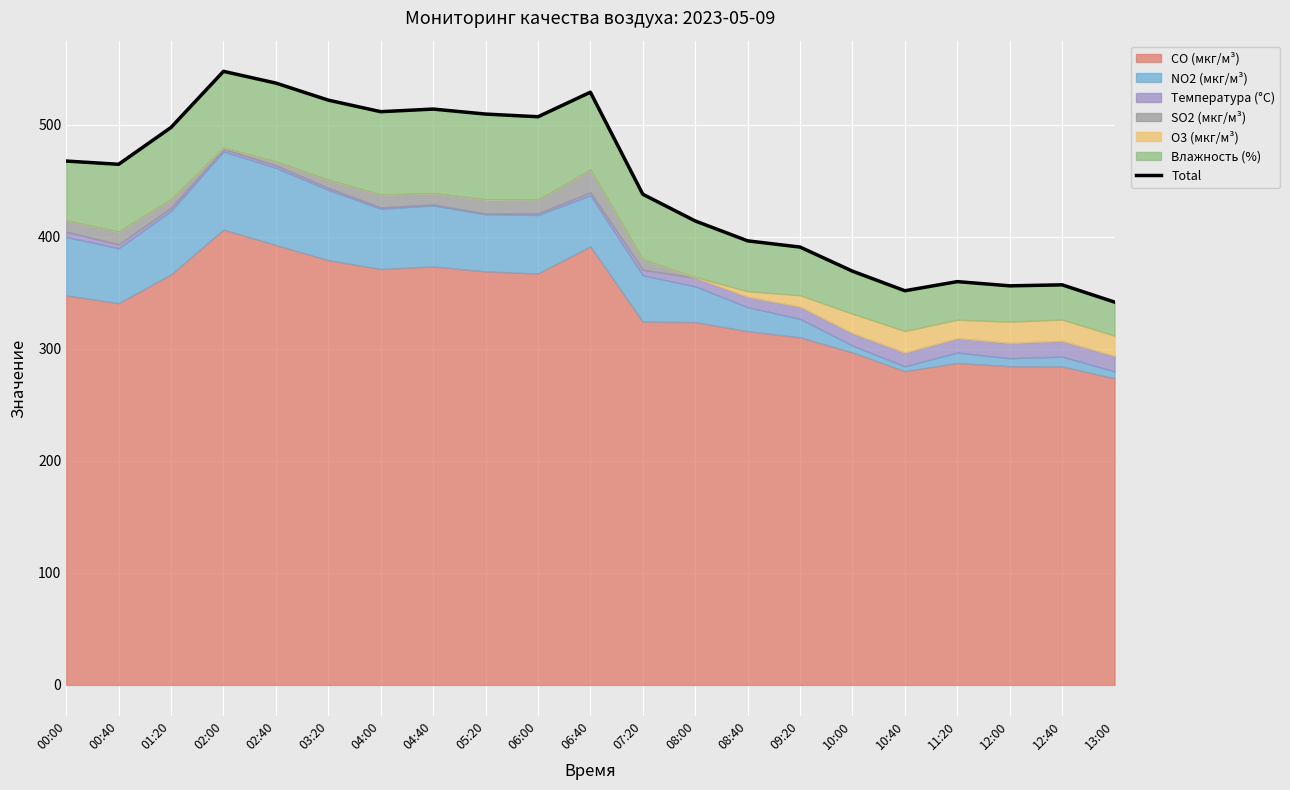

What is the average value?

446.7